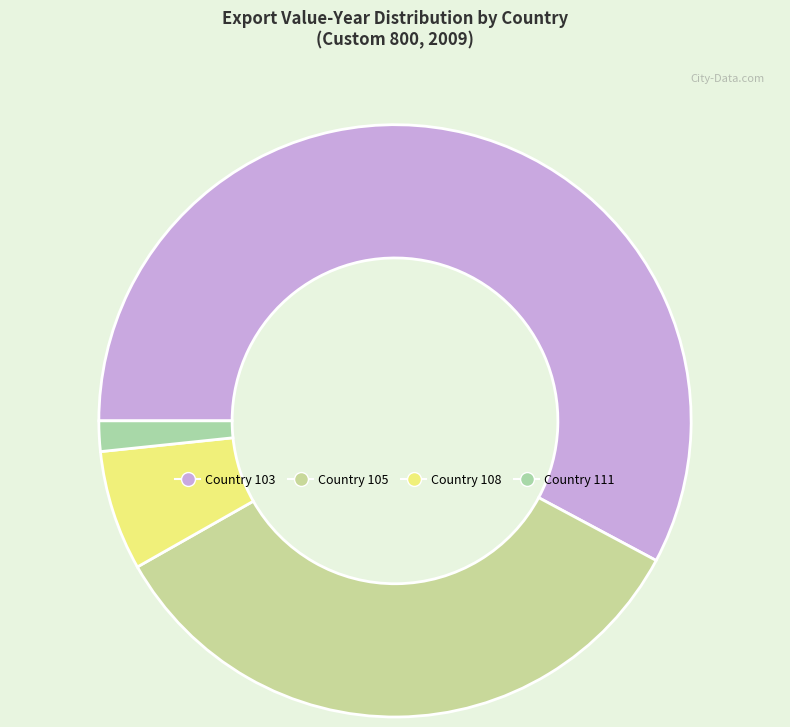

How many slices are in this pie chart?

4